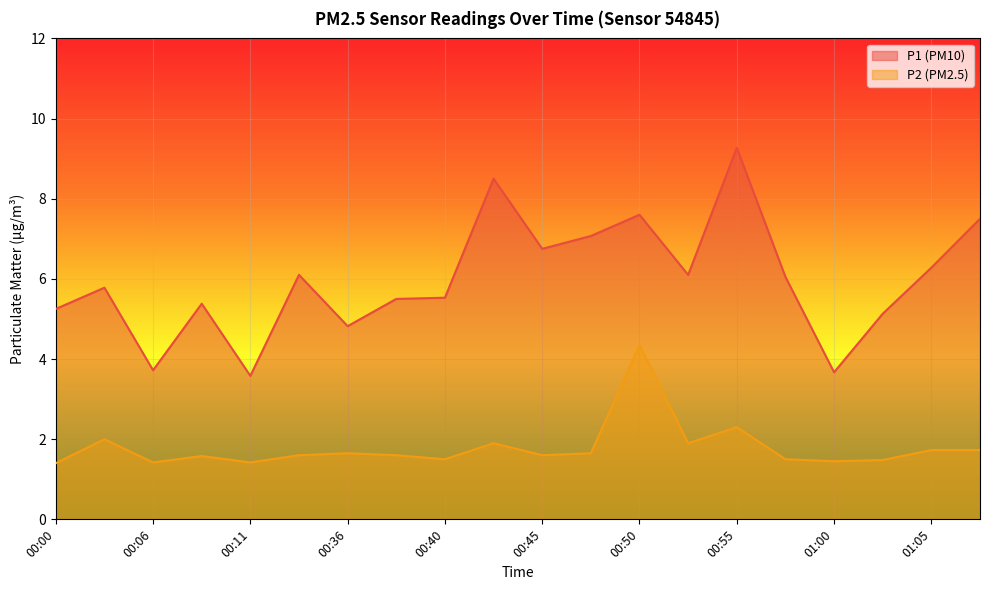

True or false: P2 has more than 2 interior local peaks.

True